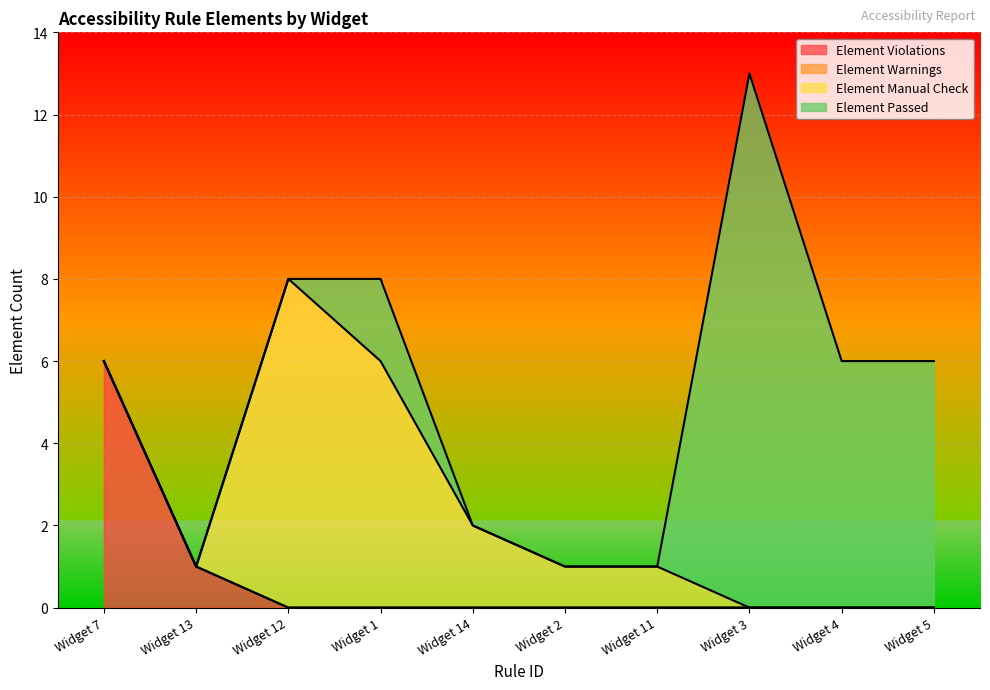

At how many categories does at least one series exceed 8?

1